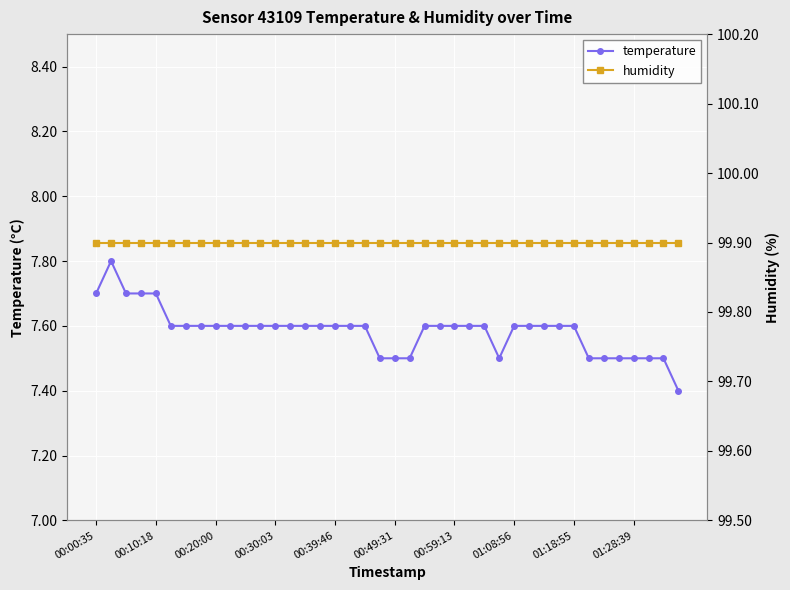

True or false: humidity and temperature cross at least once.

False